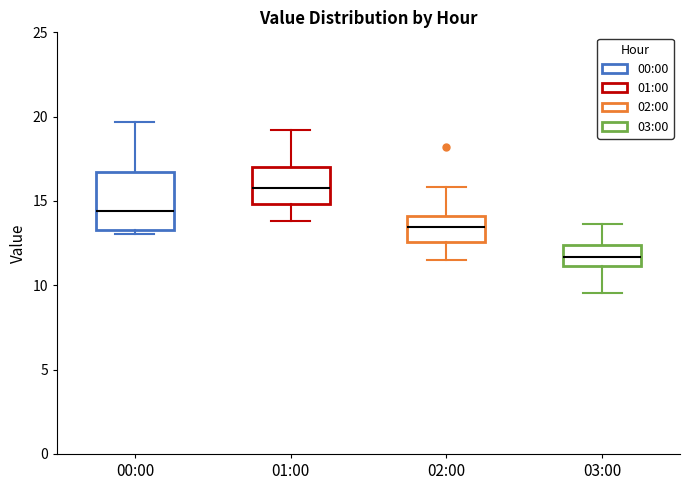

Reading left to right, transcribe this box plot: for each box, give where its median line is, the range the box spans, and where its two whiskers end, as read against the y-axis. The values are not printed on the chart, so give them approximately, as read against the axis.

00:00: median 14.5, box 13.5 to 16.5, whiskers 13.0 to 19.5
01:00: median 16.0, box 15.0 to 17.0, whiskers 14.0 to 19.0
02:00: median 13.5, box 12.5 to 14.0, whiskers 11.5 to 16.0
03:00: median 11.5, box 11.0 to 12.5, whiskers 9.5 to 13.5